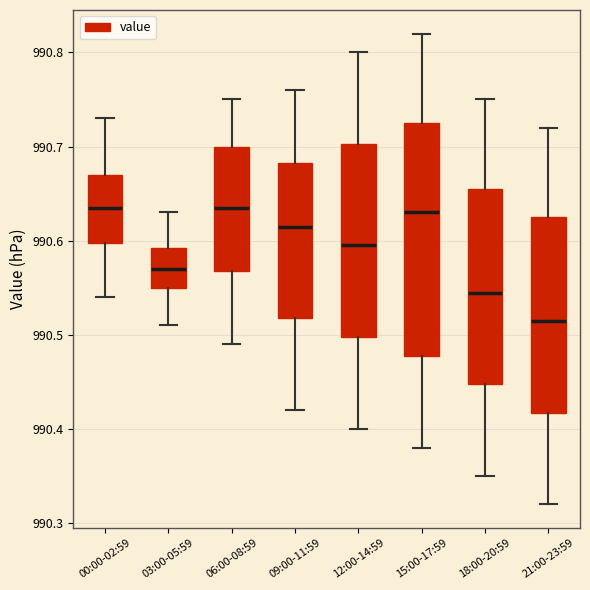

Reading left to right, transcribe this box plot: for each box, give where its median line is, the range the box spans, and where its two whiskers end, as read against the y-axis. The values are not printed on the chart, so give them approximately, as read against the axis.

00:00-02:59: median 990.64, box 990.60 to 990.67, whiskers 990.54 to 990.73
03:00-05:59: median 990.57, box 990.55 to 990.59, whiskers 990.51 to 990.63
06:00-08:59: median 990.64, box 990.57 to 990.70, whiskers 990.49 to 990.75
09:00-11:59: median 990.62, box 990.52 to 990.68, whiskers 990.42 to 990.76
12:00-14:59: median 990.60, box 990.50 to 990.70, whiskers 990.40 to 990.80
15:00-17:59: median 990.63, box 990.48 to 990.73, whiskers 990.38 to 990.82
18:00-20:59: median 990.55, box 990.45 to 990.66, whiskers 990.35 to 990.75
21:00-23:59: median 990.52, box 990.42 to 990.63, whiskers 990.32 to 990.72